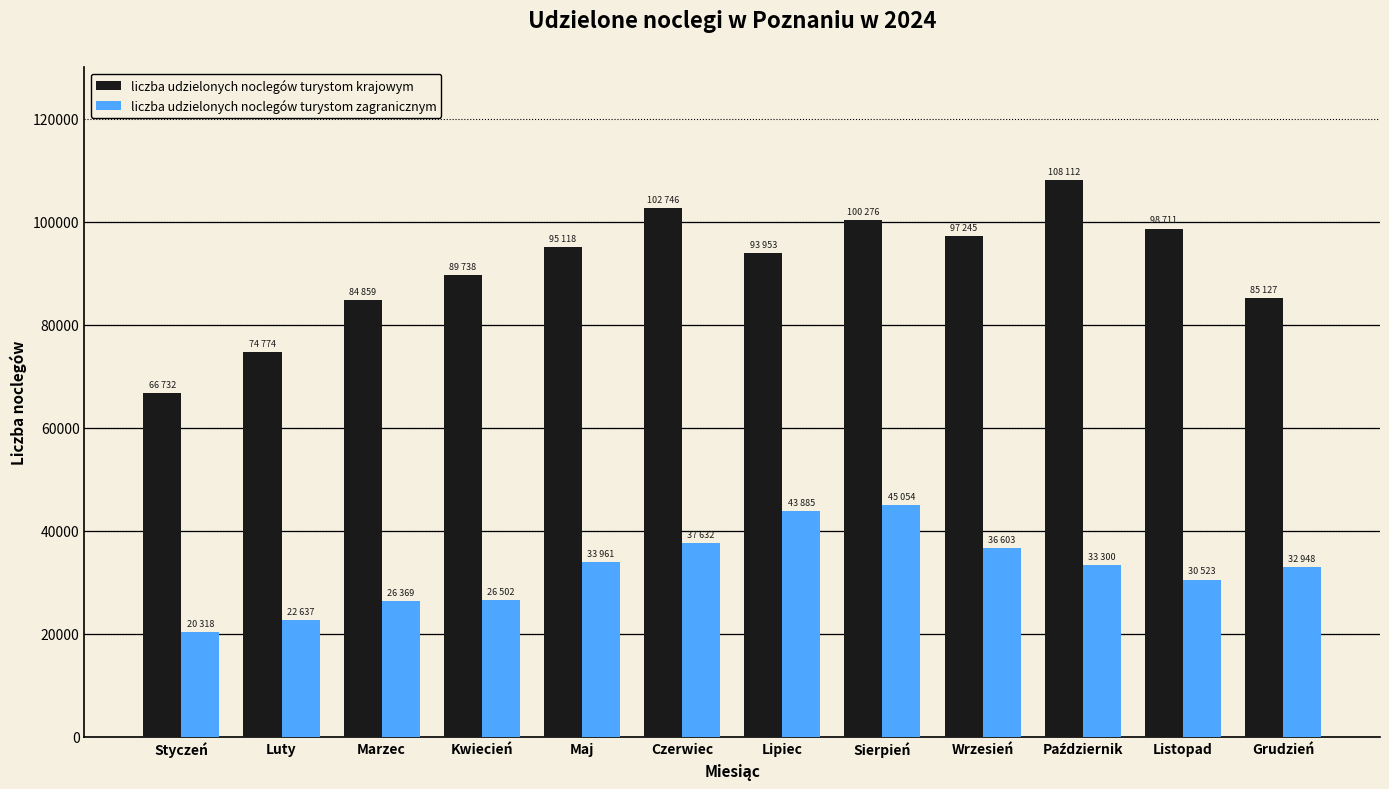

Rank the series by their maximum value, from lowest to highest.

liczba udzielonych noclegów turystom zagranicznym, liczba udzielonych noclegów turystom krajowym